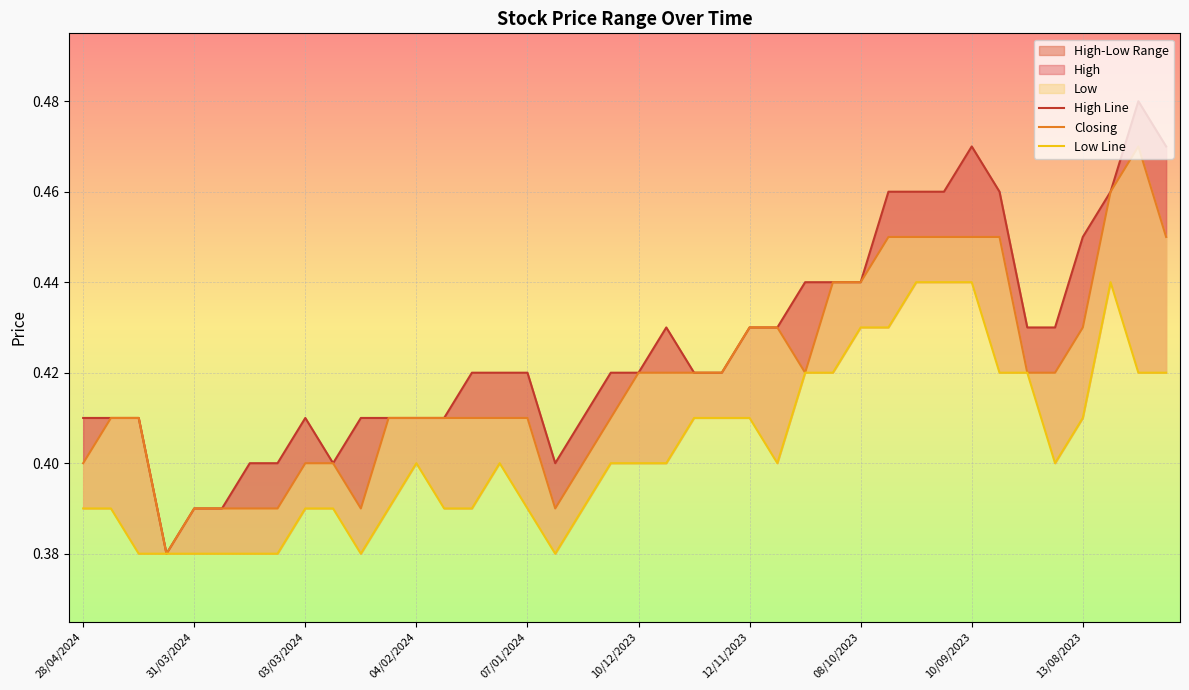

How many series are shown in this chart?

3